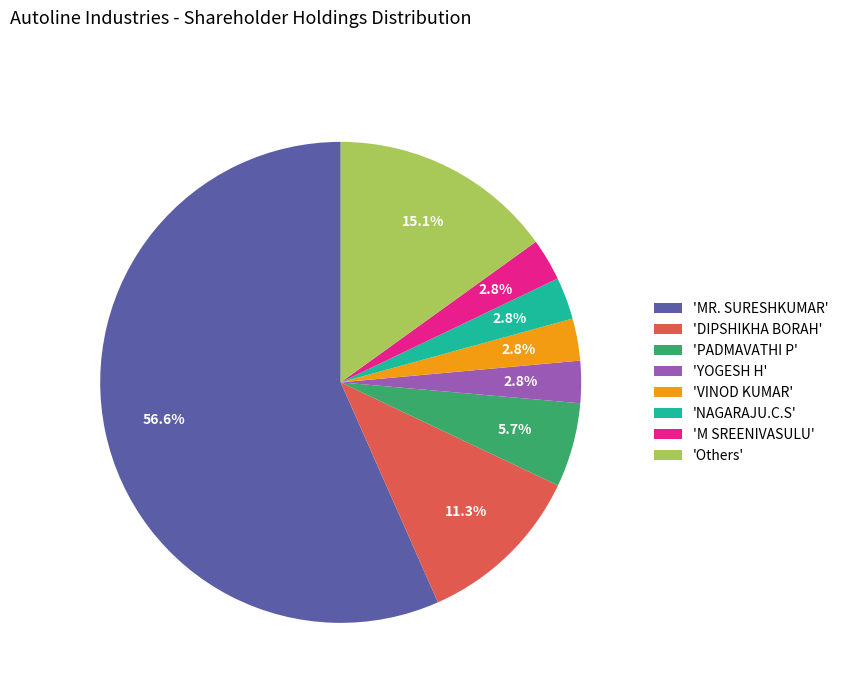

What is the majority slice?

'MR. SURESHKUMAR'